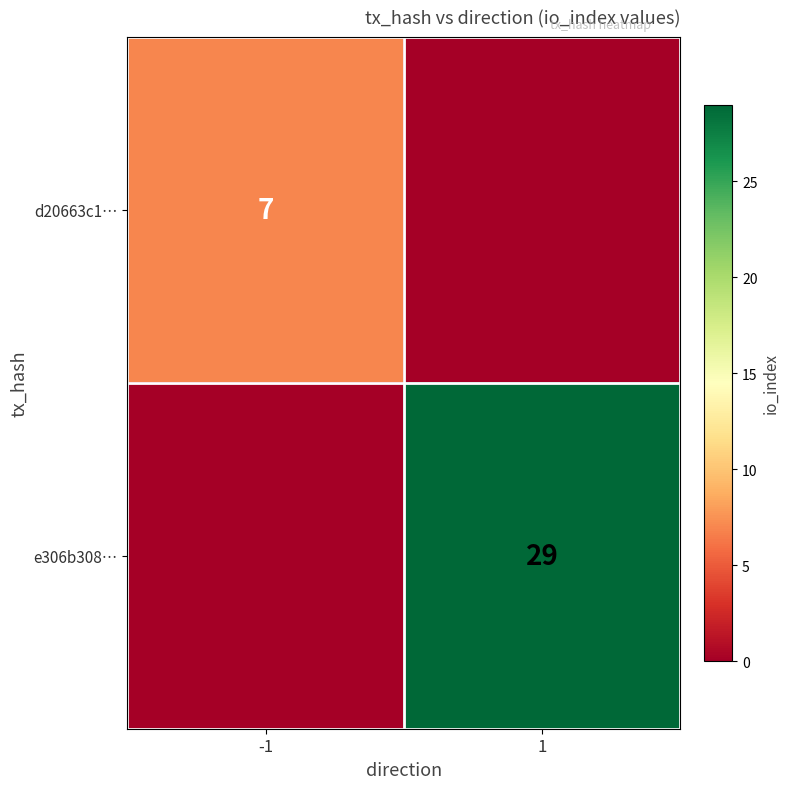

How many categories are shown in the chart?

2